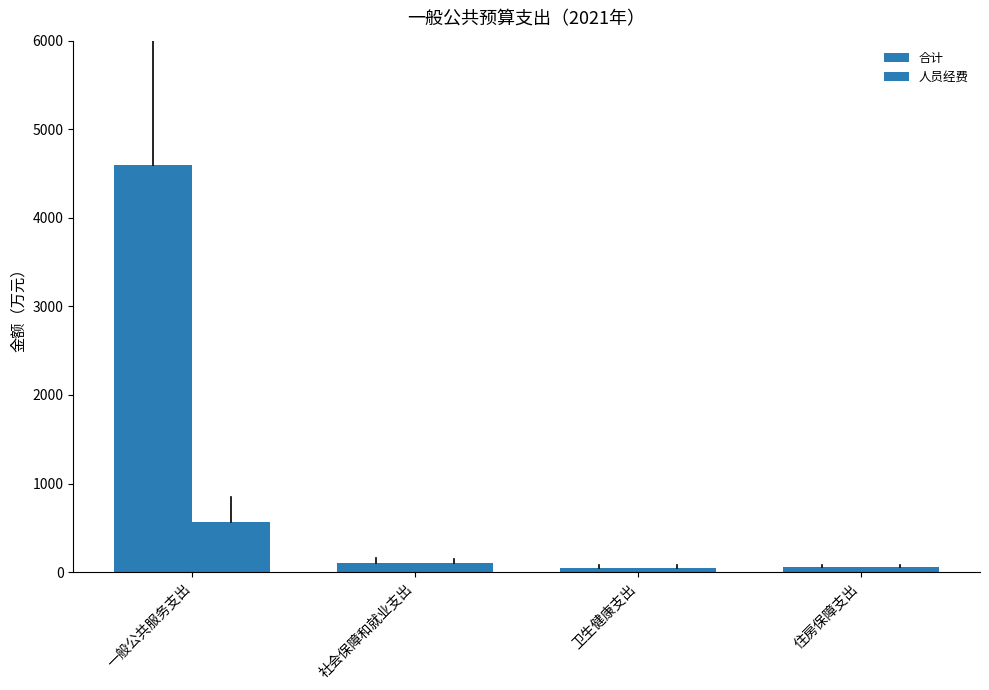

Count the number of categories in the chart.

4